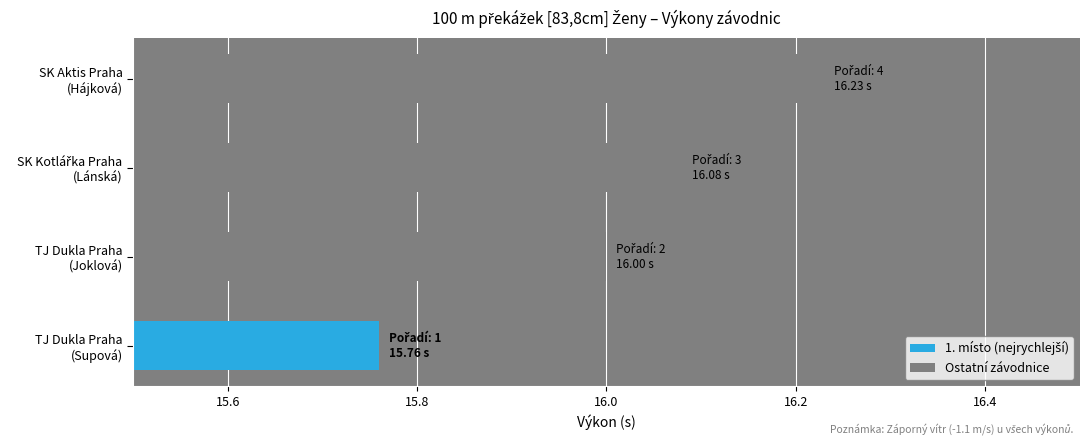

Which label corresponds to the smallest value in the chart?

TJ Dukla Praha
(Supová)